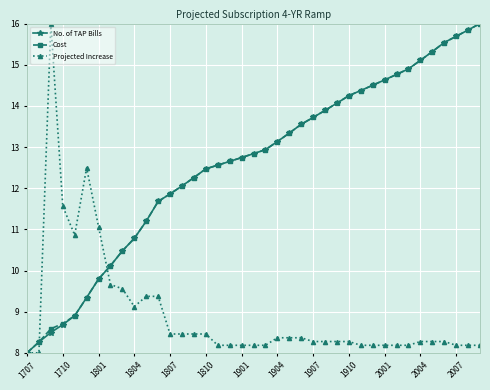

Does the chart have visible grid lines?

Yes